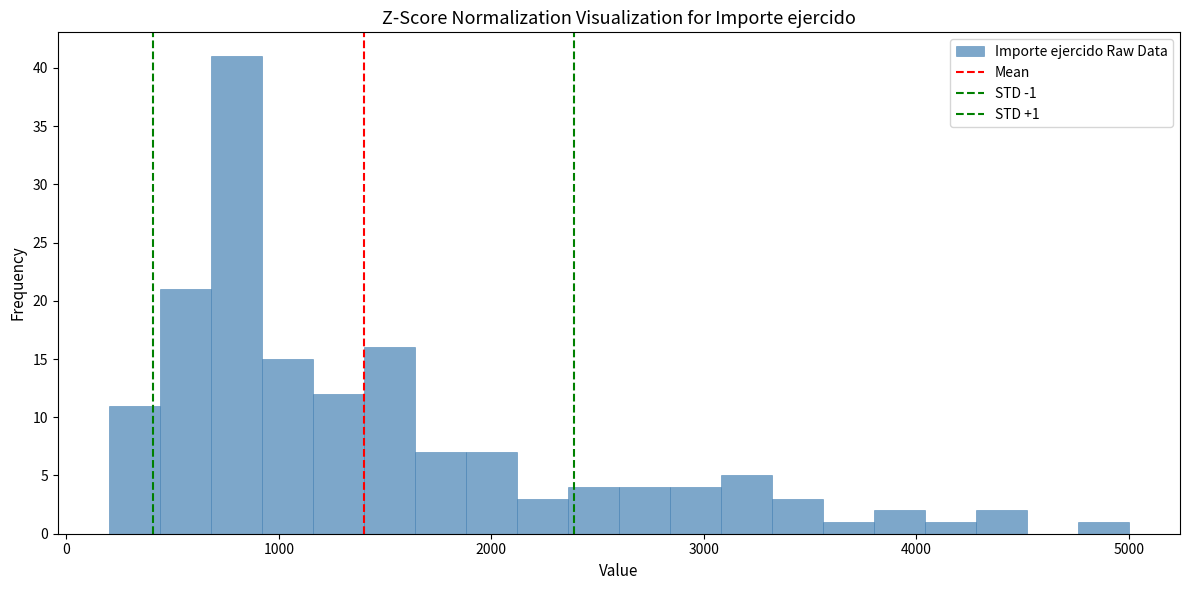

Around what value on the x-axis is the tallest bar? Give the approximate position of its centre, as read against the axis.

800